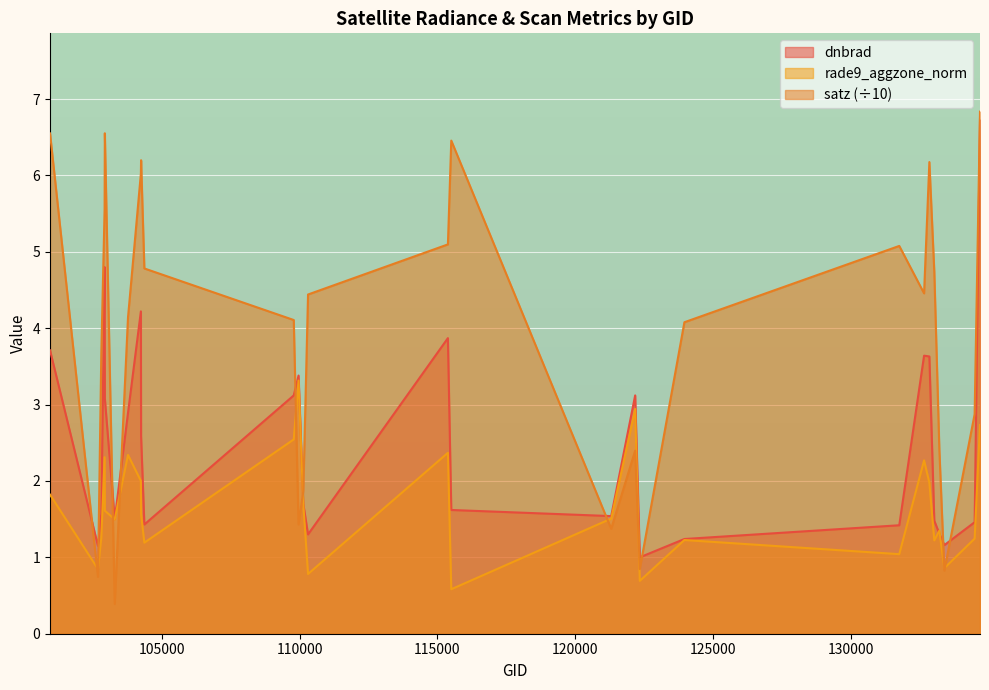

Which label corresponds to the largest value in the chart?

134700